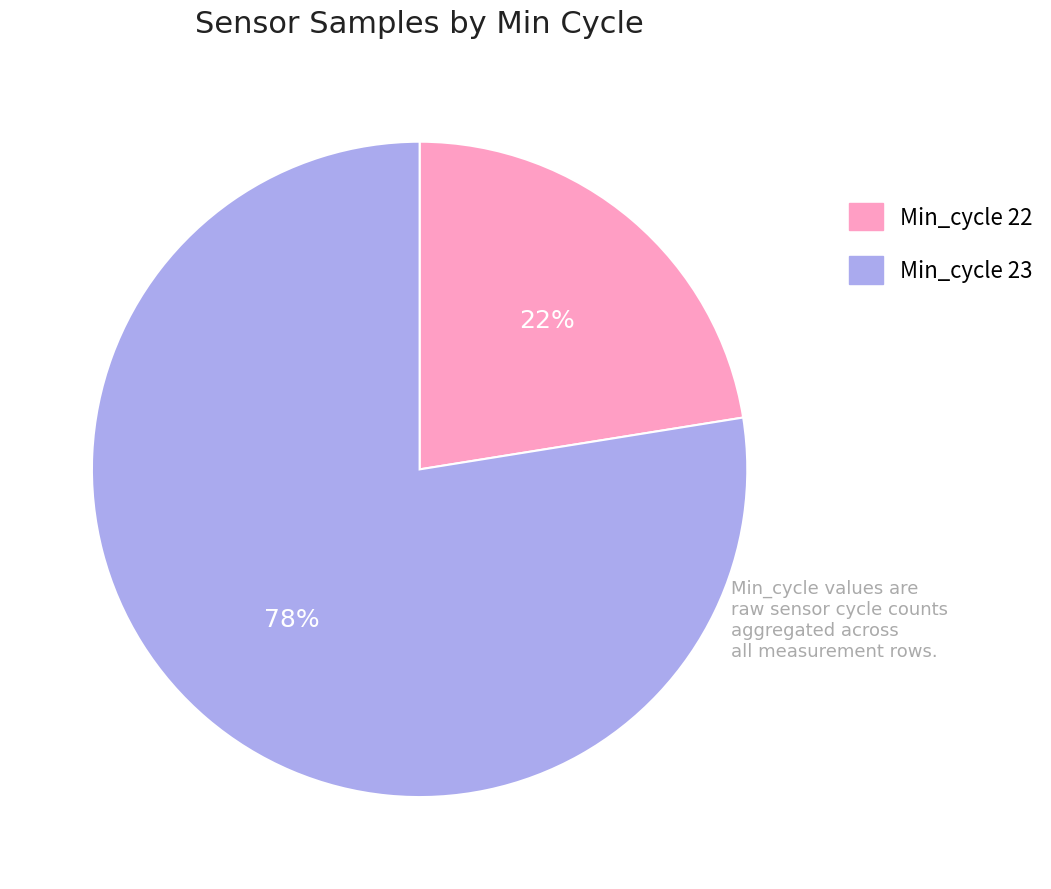

Does any single category account for the majority?

Yes